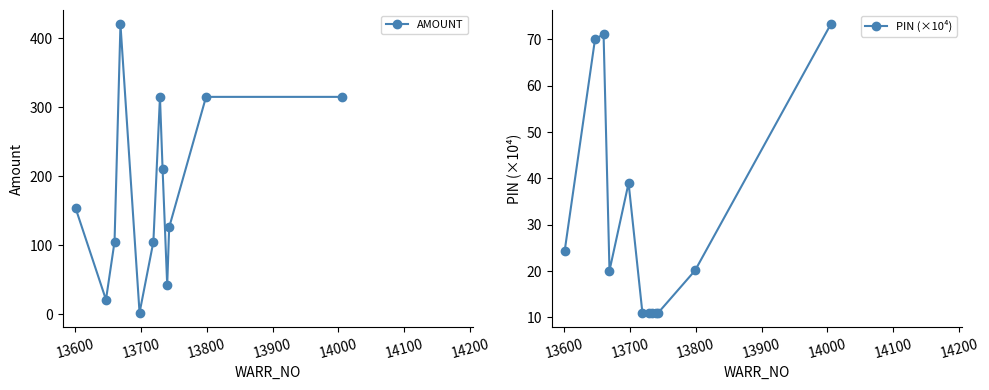

What is the value of the AMOUNT point at the 2nd from the left?

21.0